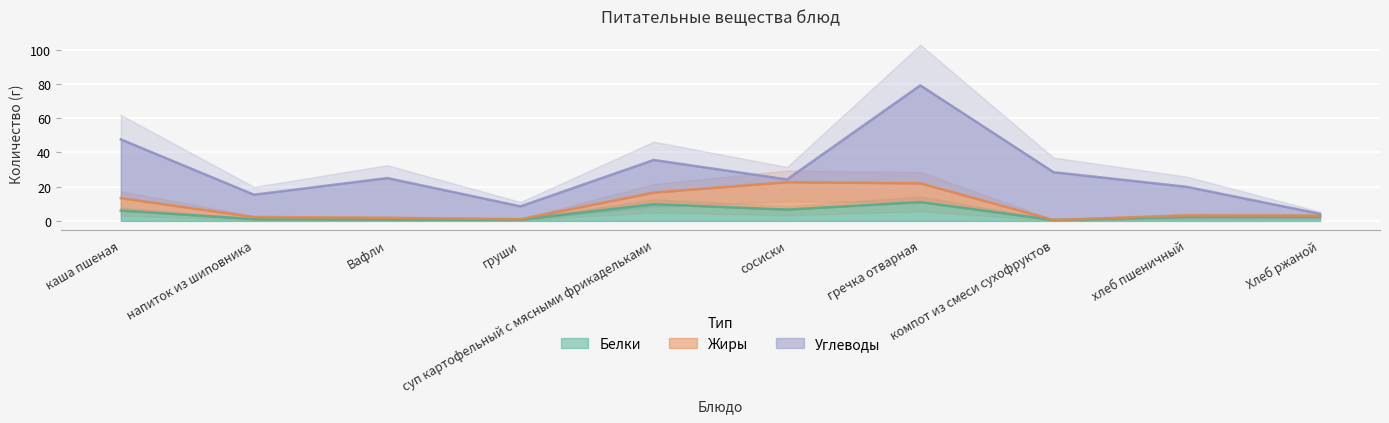

Reading left to right, list all the values displayed in this chart.

Белки: 6.0	1.1	0.8	0.8	9.8	6.6	11.0	0.6	2.4	2.6
Жиры: 7.3	1.2	1.0	0.2	6.8	16.0	11.0	0.0	0.8	0.5
Углеводы: 34.3	13.0	23.2	7.5	19.0	1.6	57.2	27.9	16.7	1.1